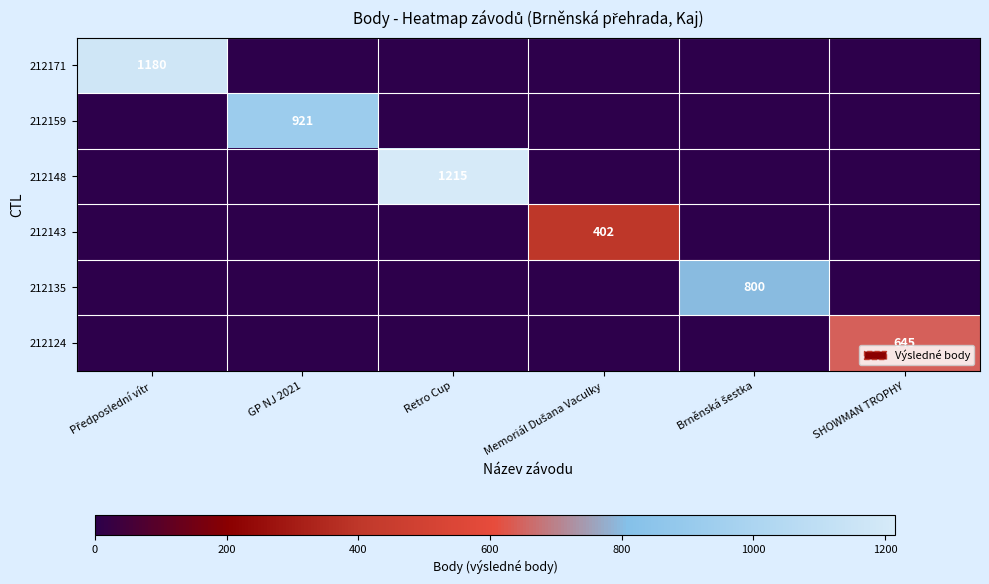

True or false: 212124 has a value of 160 at SHOWMAN TROPHY.

False